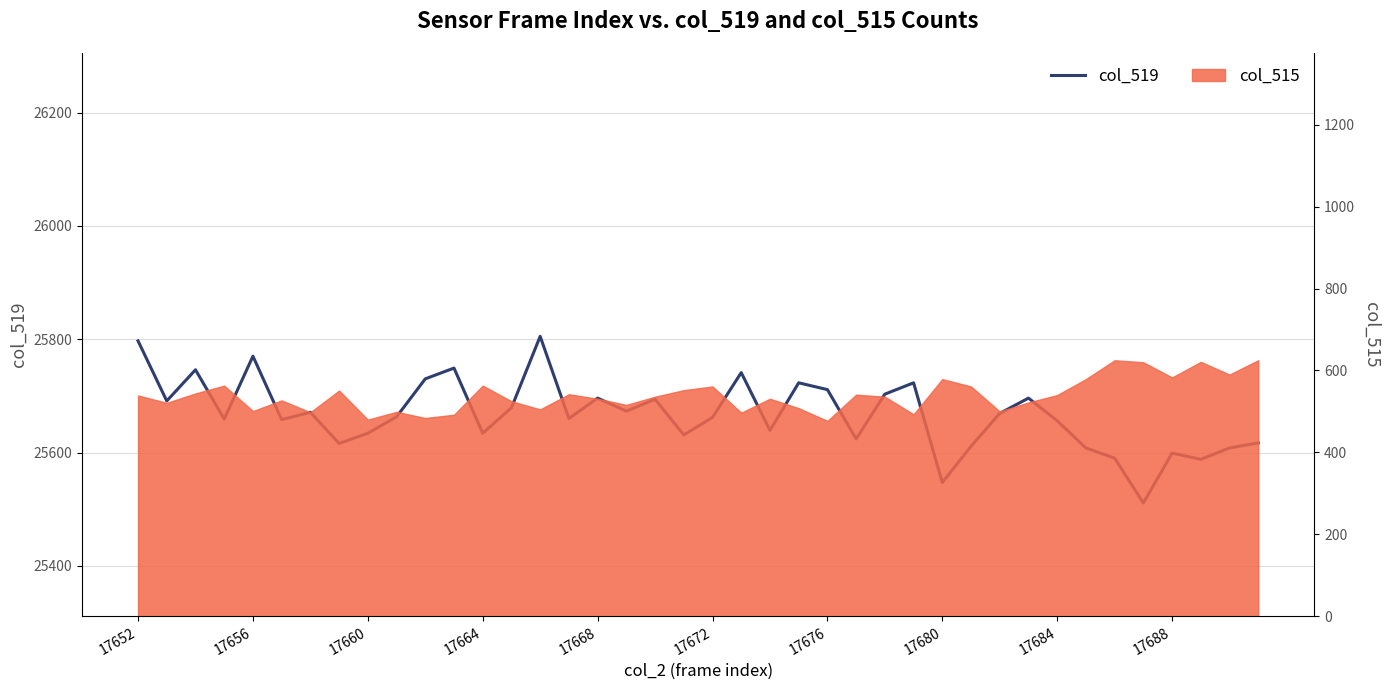

How many lines are shown in the chart?

1